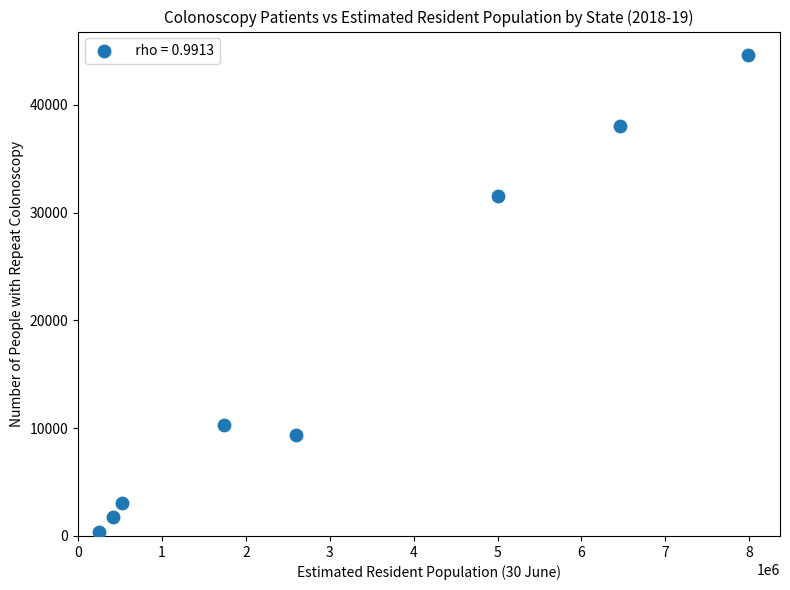

What Y value in the scatter plot is closest to 22470?

31515